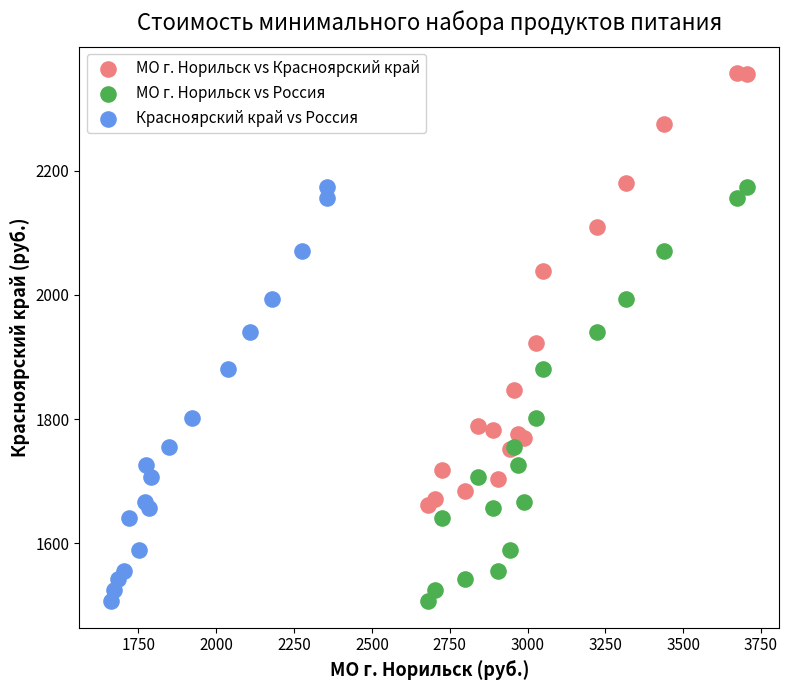

Which series has the largest Y range (max minus min)?

МО г. Норильск vs Красноярский край